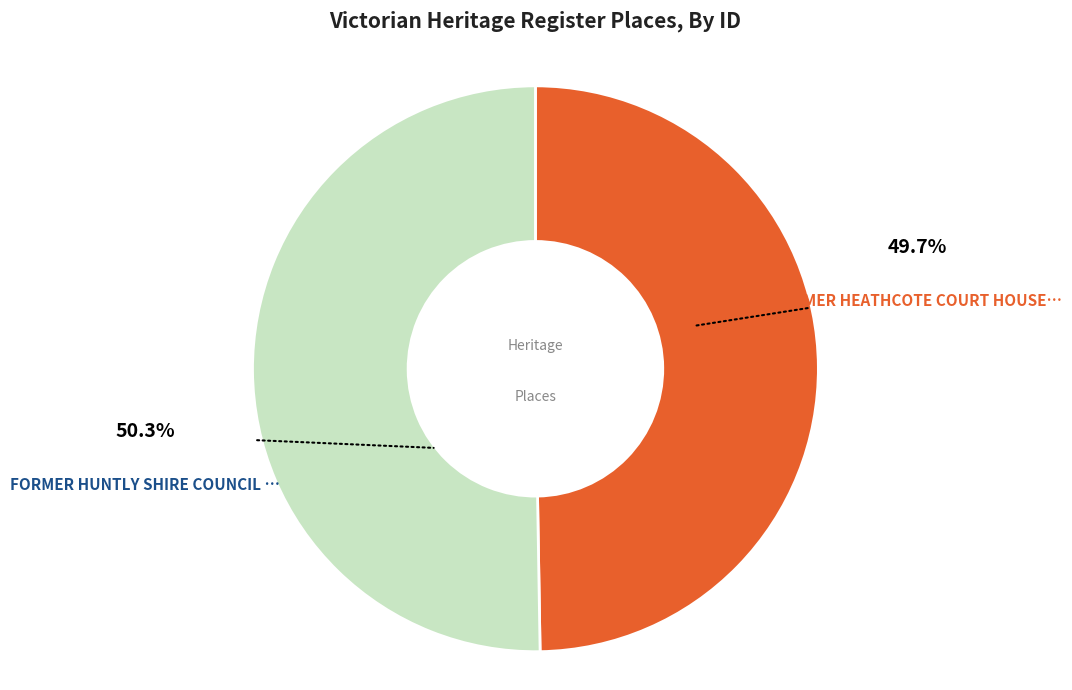

Is there any slice that represents more than half of the pie?

Yes